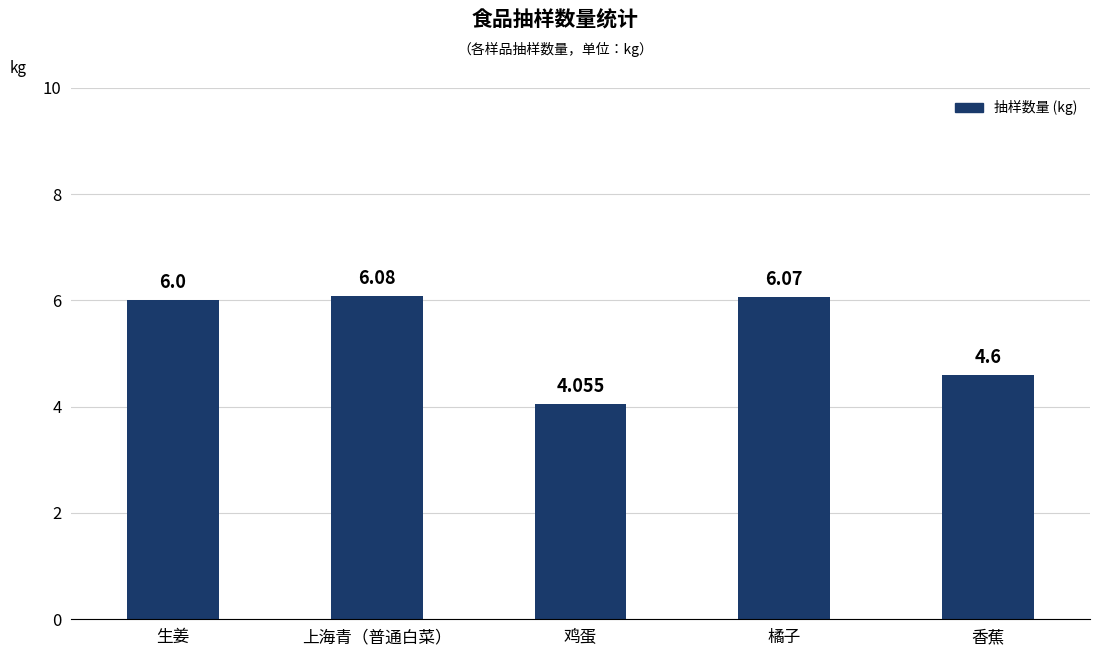

Rank the categories by value from lowest to highest.

鸡蛋, 香蕉, 生姜, 橘子, 上海青（普通白菜）